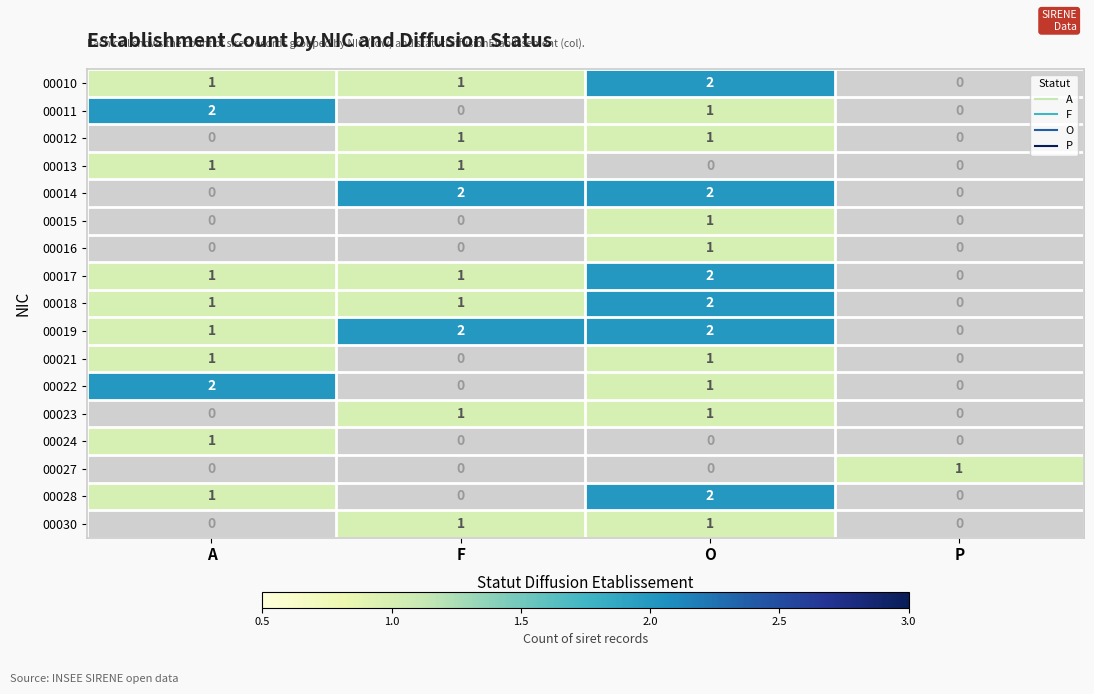

What is the spread (max minus min) of values at A?

2